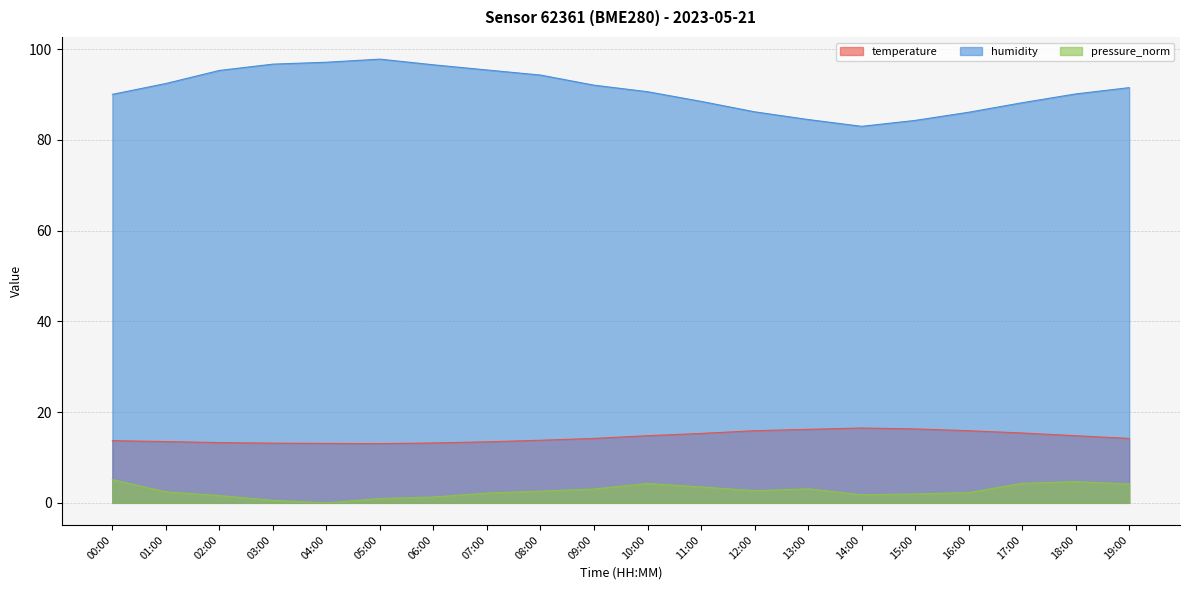

Between 10:00 and 13:00, which is larger?

13:00